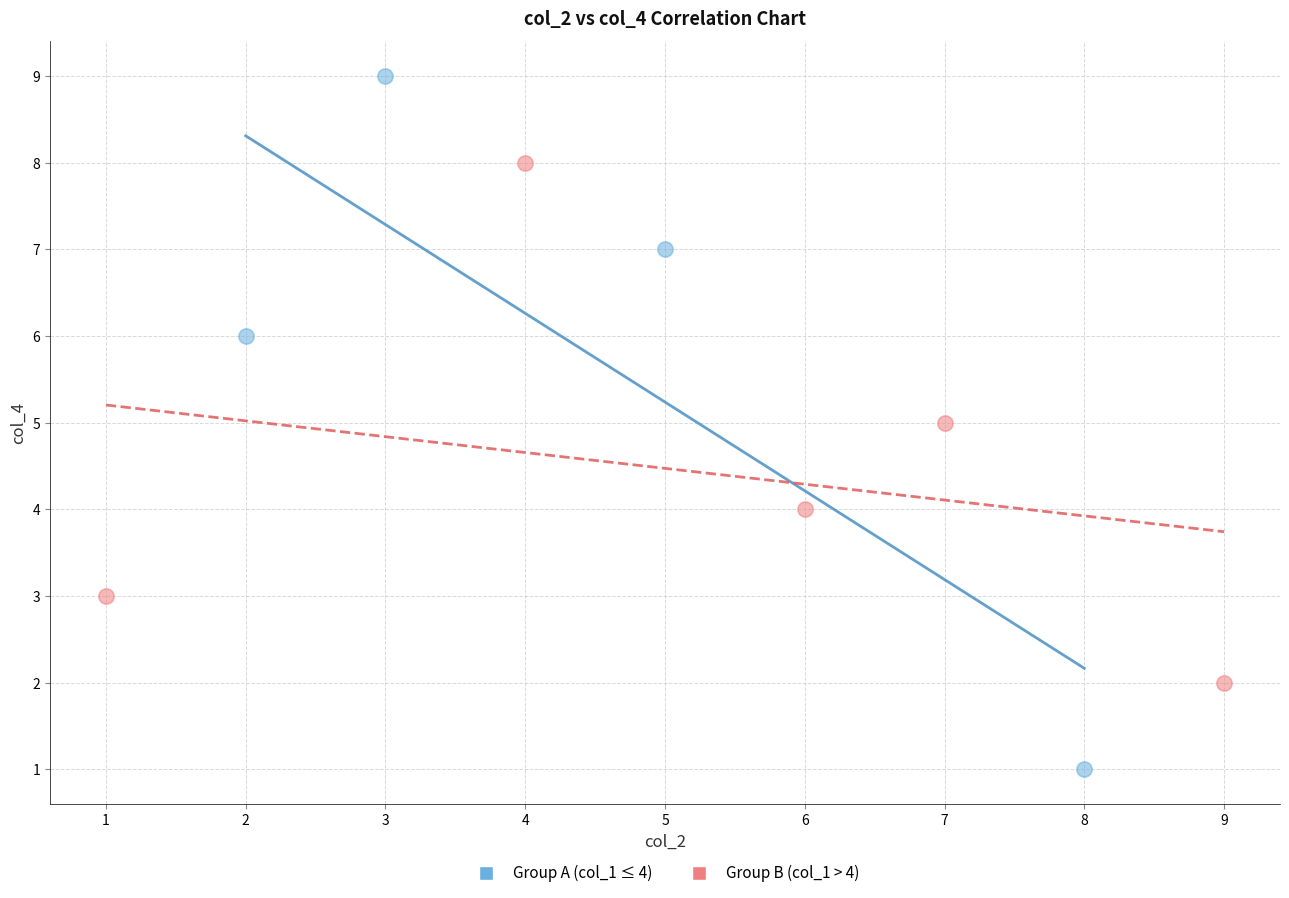

Which series reaches the minimum Y coordinate?

Group A (col_1 ≤ 4)